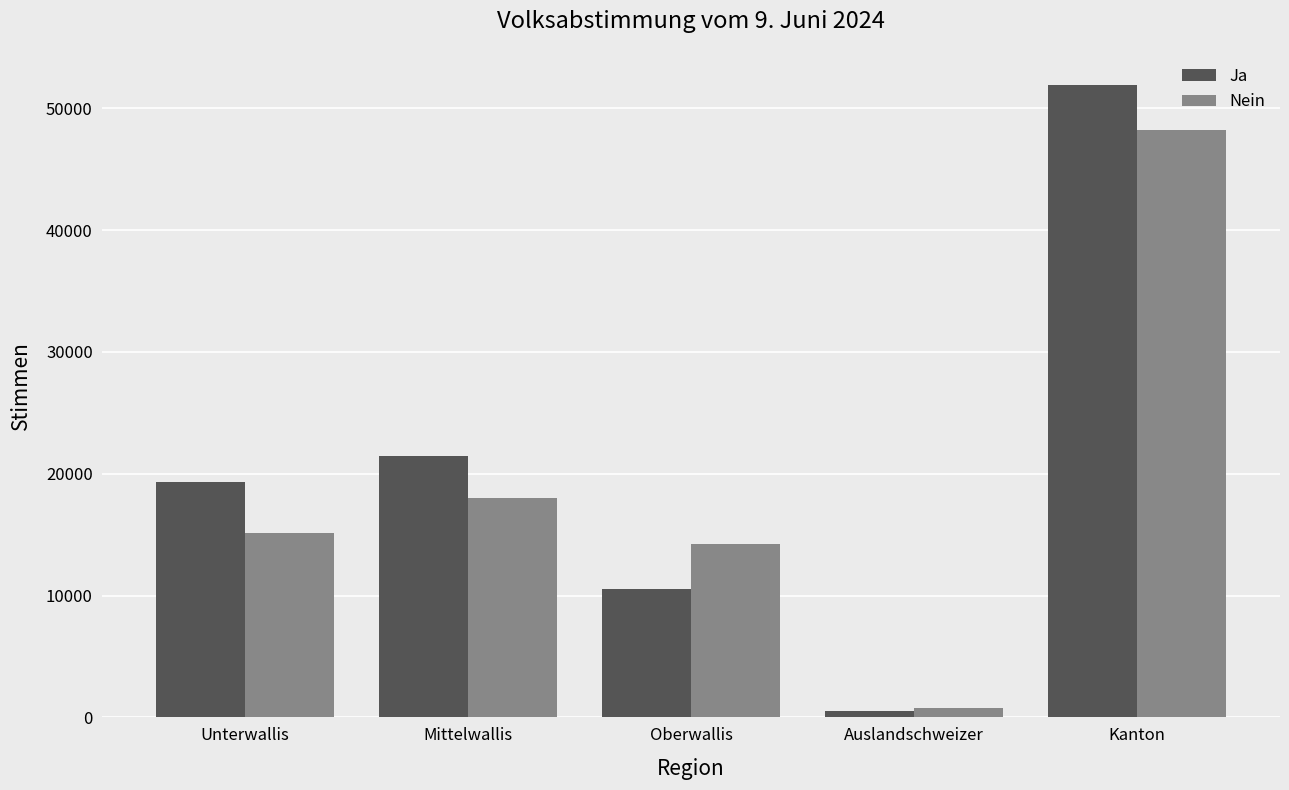

Are the bars grouped side by side (vs. stacked)?

Yes